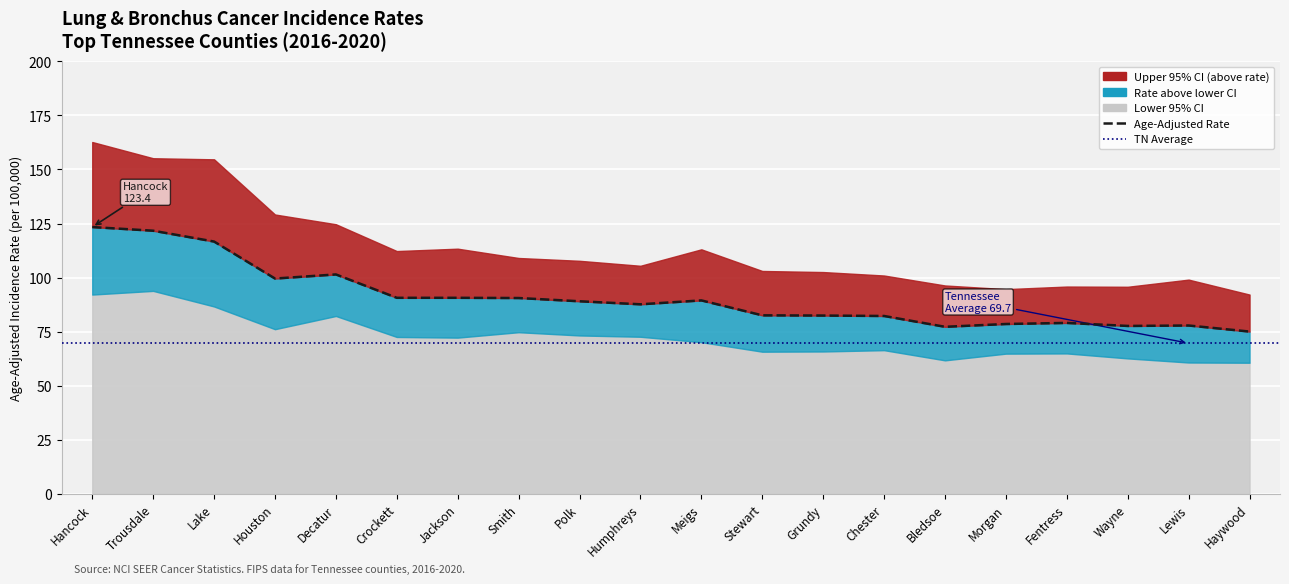

Between Jackson and Meigs, which series saw the biggest shift?

Lower 95% CI